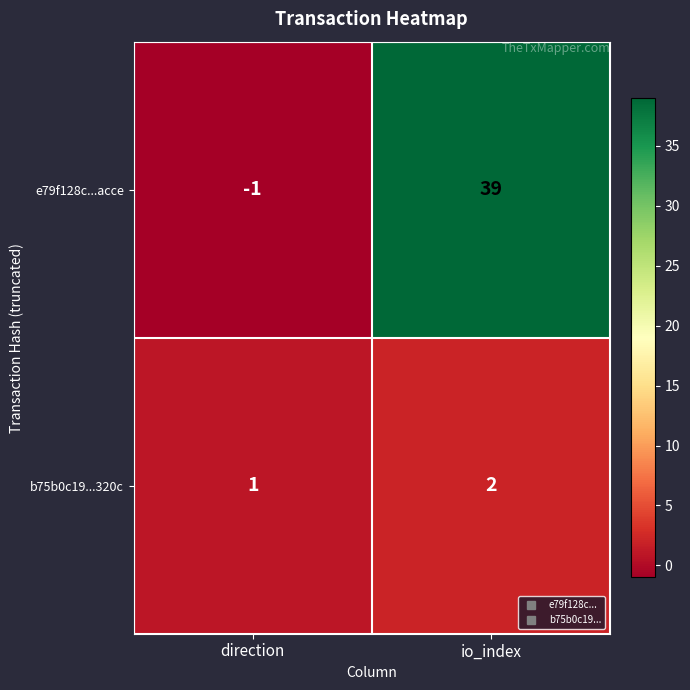

Is the value of e79f128c...acce at io_index greater than the value of b75b0c19...320c at direction?

Yes